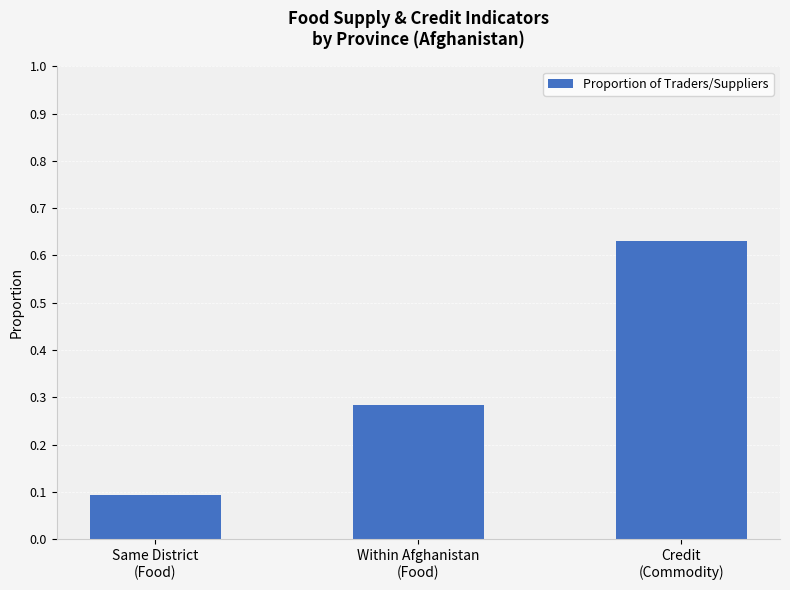

Are the bars horizontal?

No